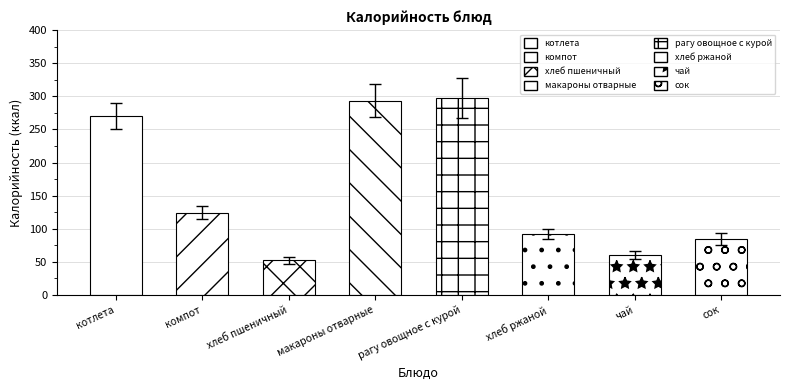

What value does the data have at макароны отварные?

293.4